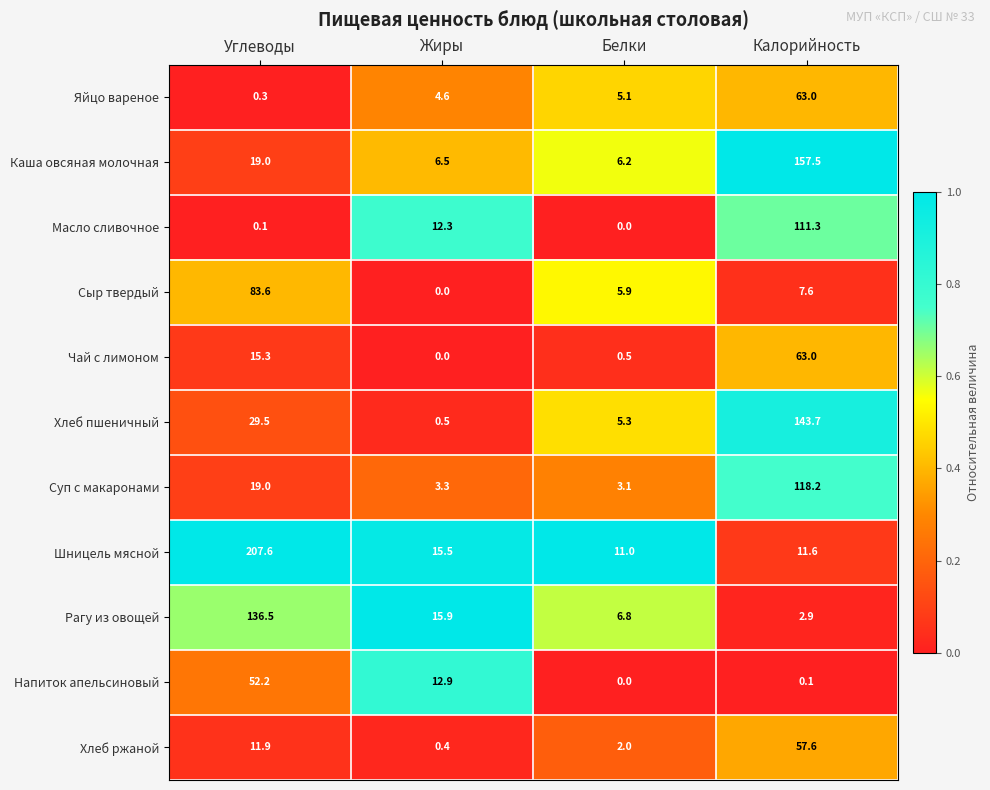

What is the difference between the Напиток апельсиновый values at Углеводы and Калорийность?

52.1